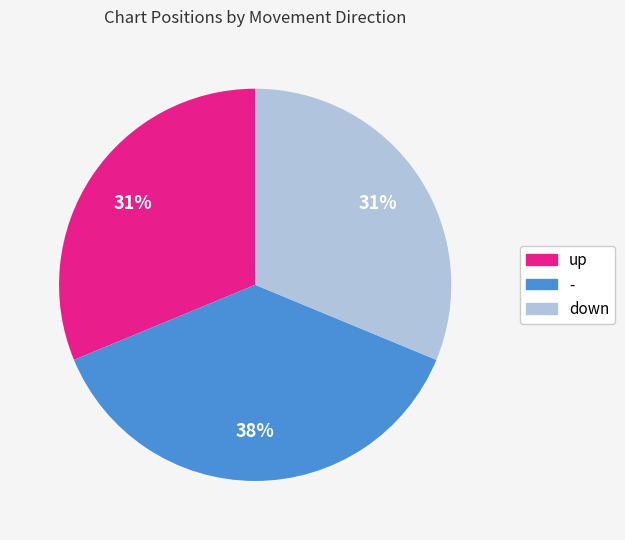

What percentage is the down slice, to the nearest percent?

31%